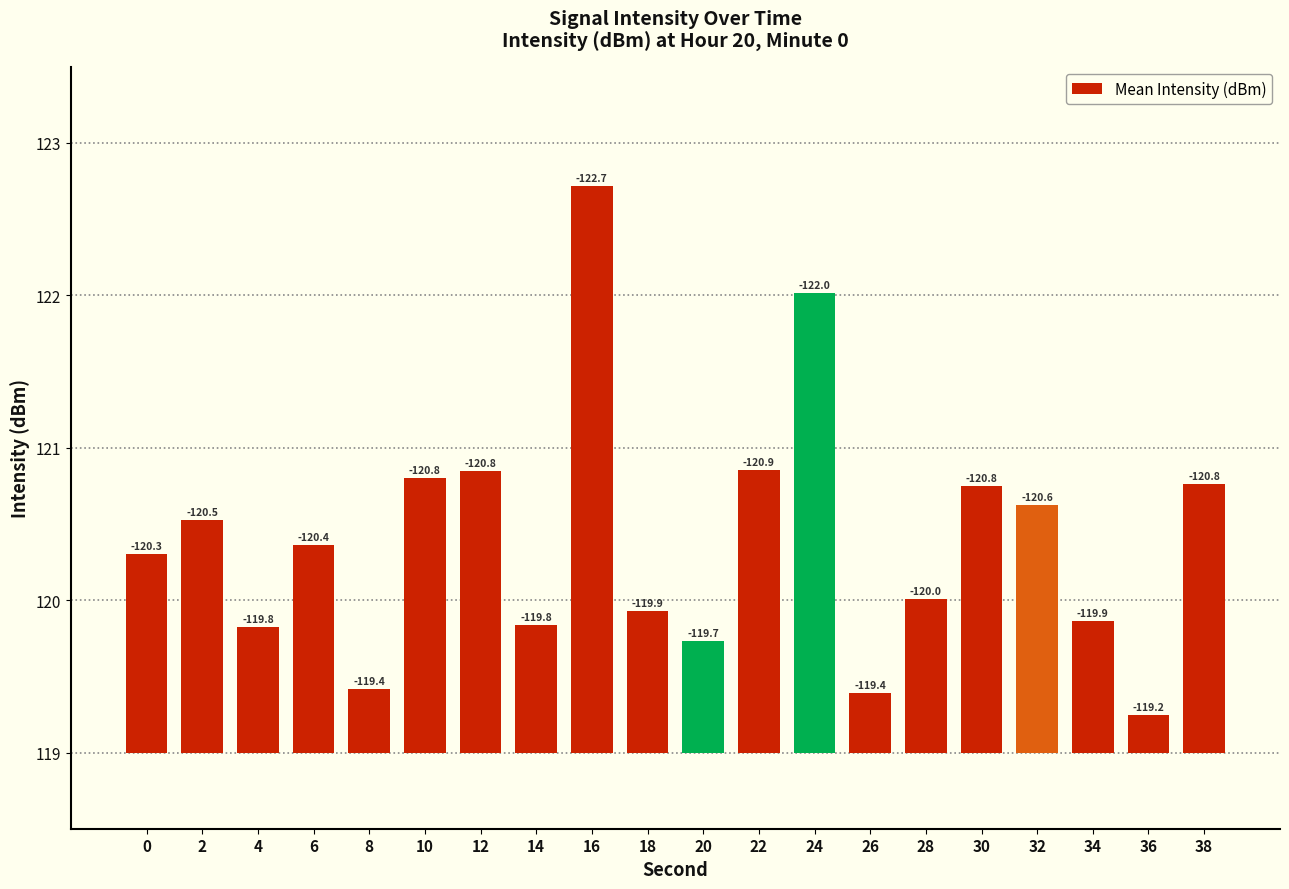

Reading left to right, transcribe all the data shown in this chart.

1.3	1.5	0.8	1.4	0.4	1.8	1.8	0.8	3.7	0.9	0.7	1.9	3.0	0.4	1.0	1.8	1.6	0.9	0.2	1.8